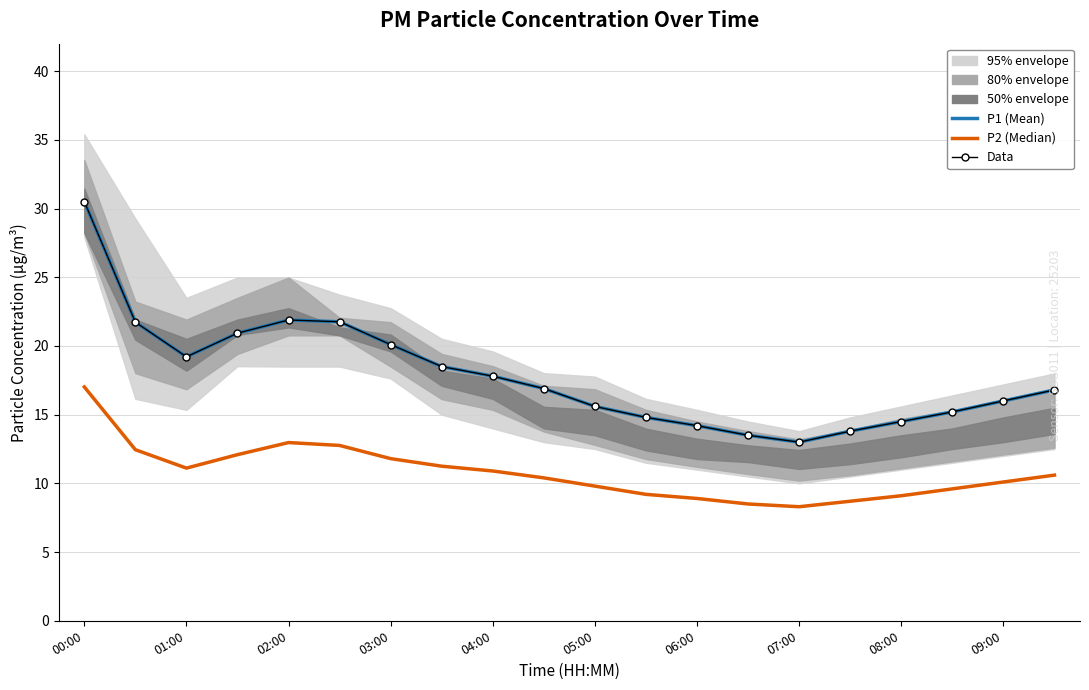

What is the sum of all P1 (Mean) values?

356.7